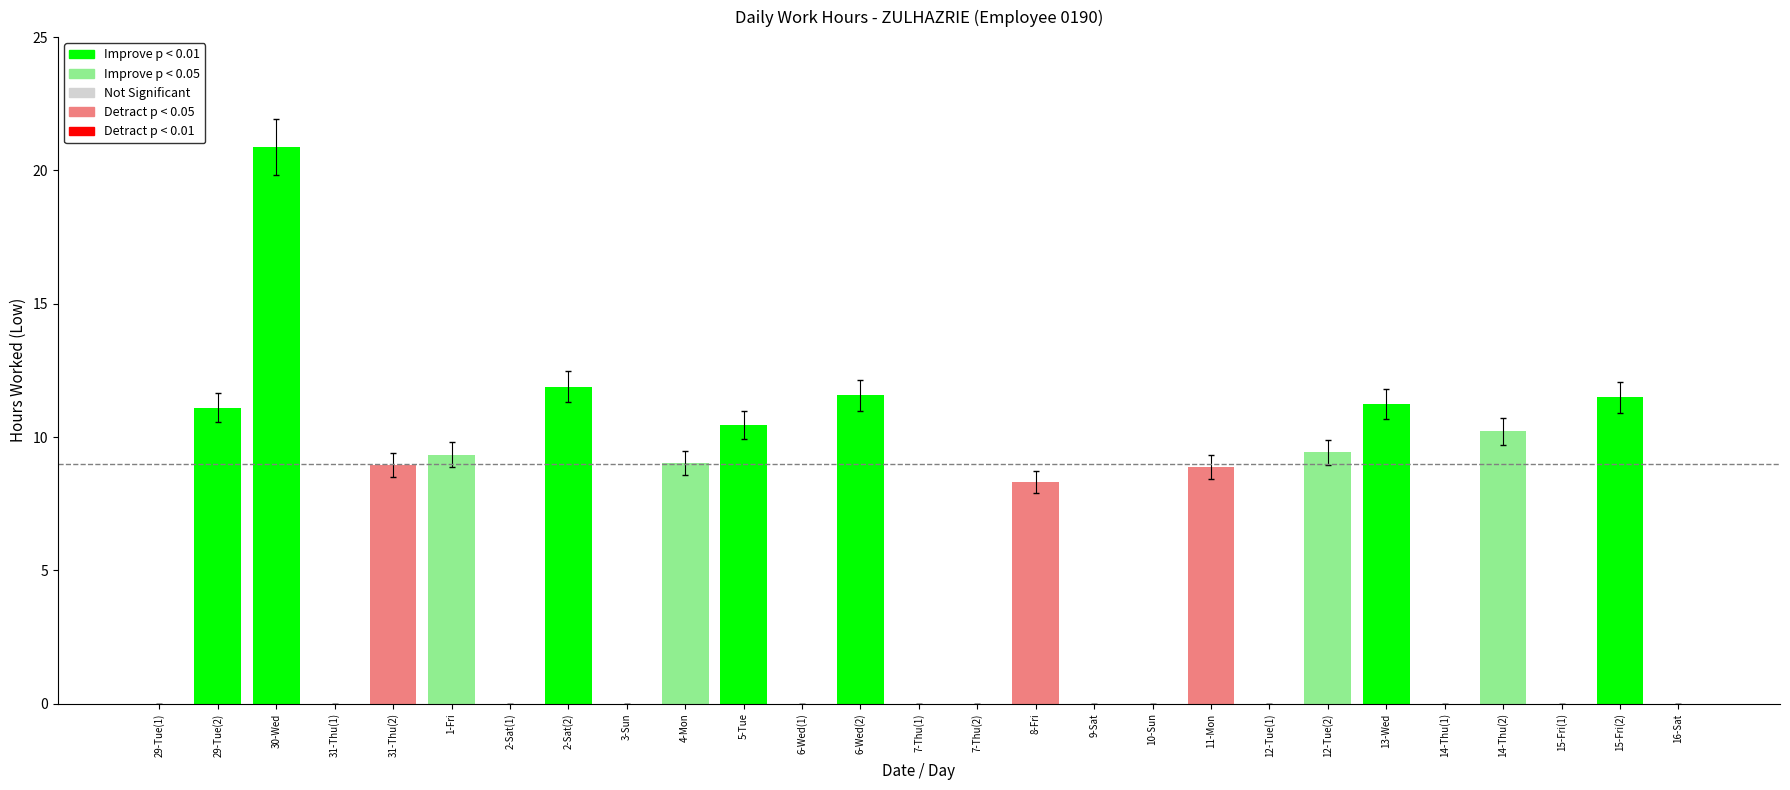

What is the maximum value shown in the chart?

20.9